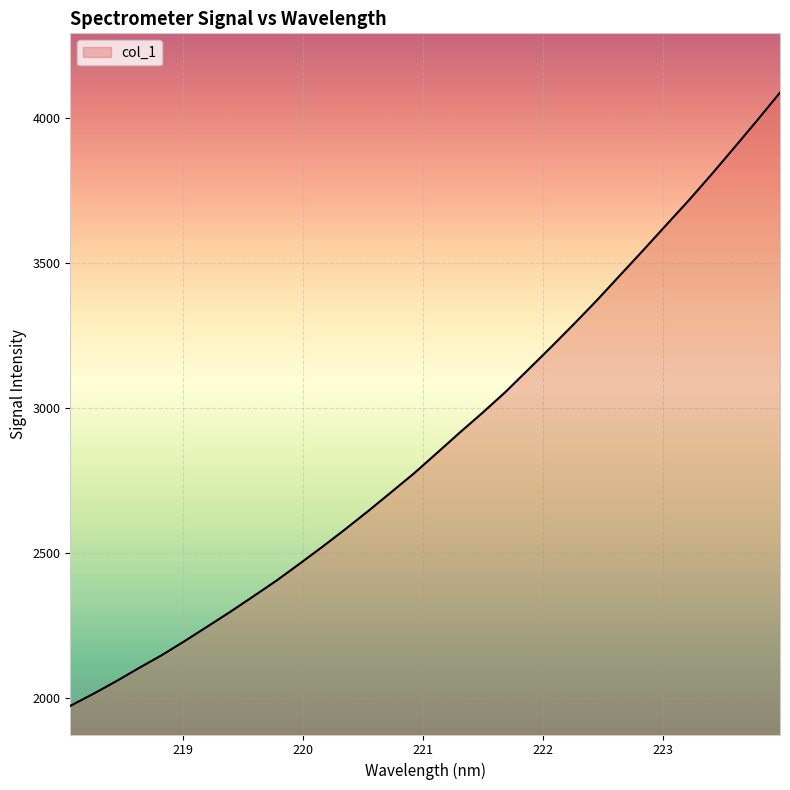

What is the minimum value shown in the chart?

1973.7